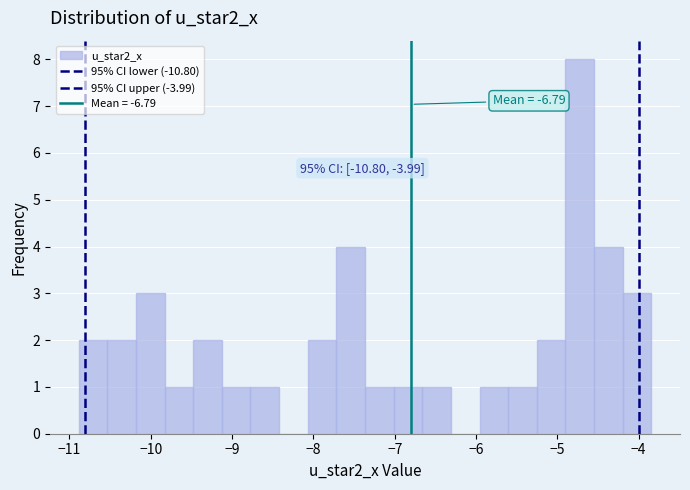

Around what value on the x-axis is the tallest bar? Give the approximate position of its centre, as read against the axis.

-4.7